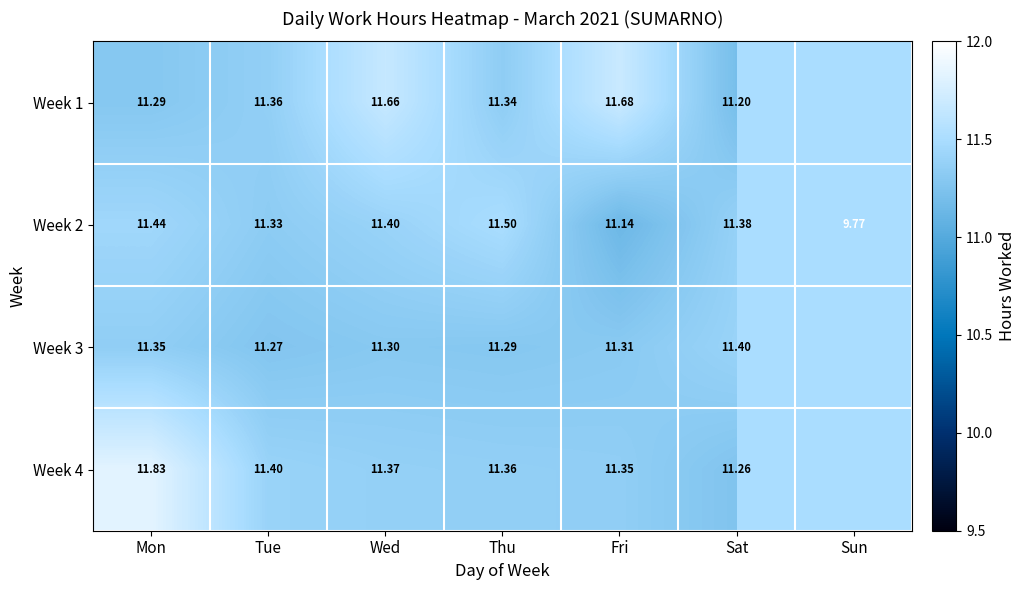

Count the number of data series in this chart.

4